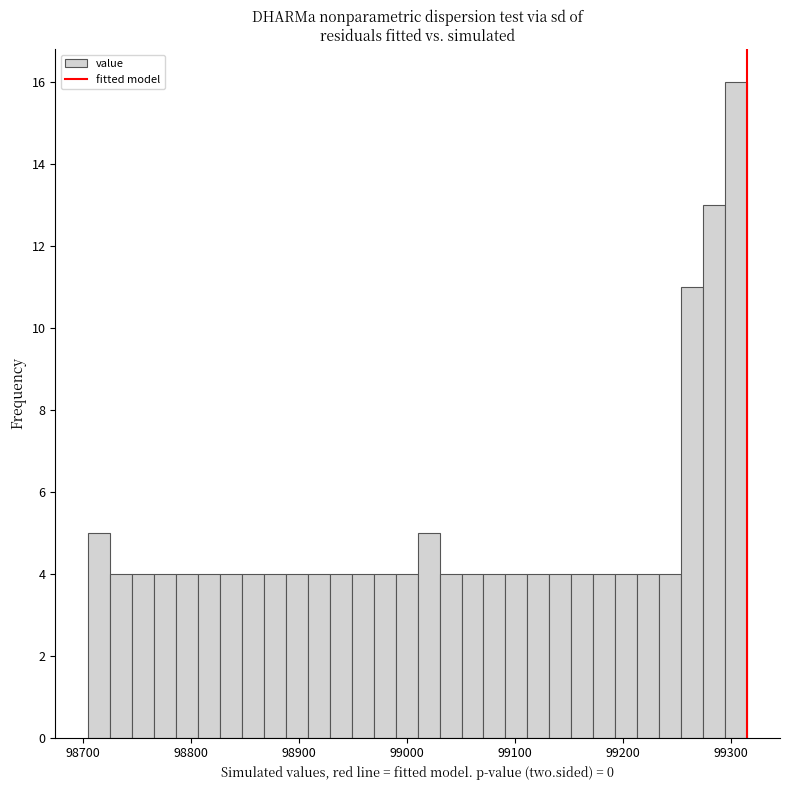

Read against the x-axis, roughly where is the centre of the tallest bar?

99300